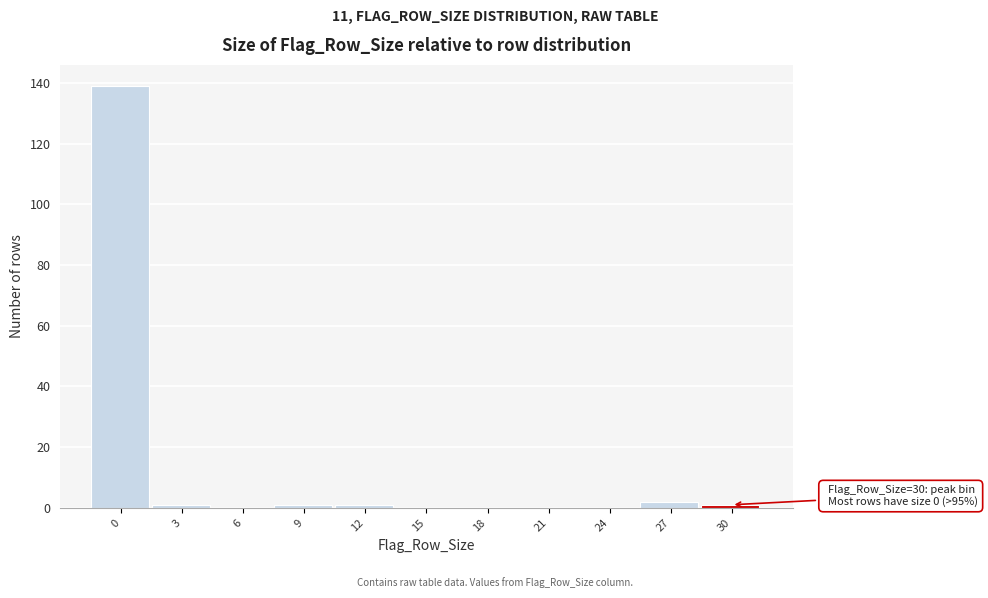

Reading left to right, extract all data points from this chart.

0=139	3=1	6=0	9=1	12=1	15=0	18=0	21=0	24=0	27=2	30=1